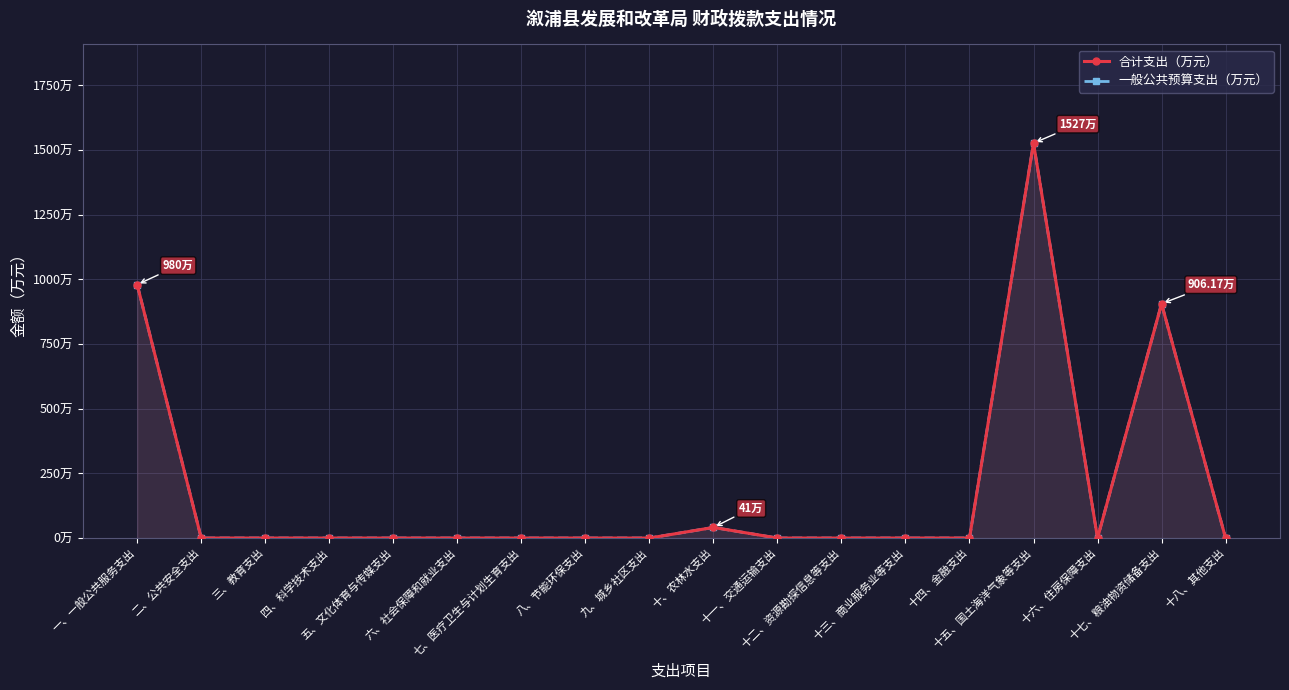

How many interior local peaks does the 一般公共预算支出（万元） series have?

3